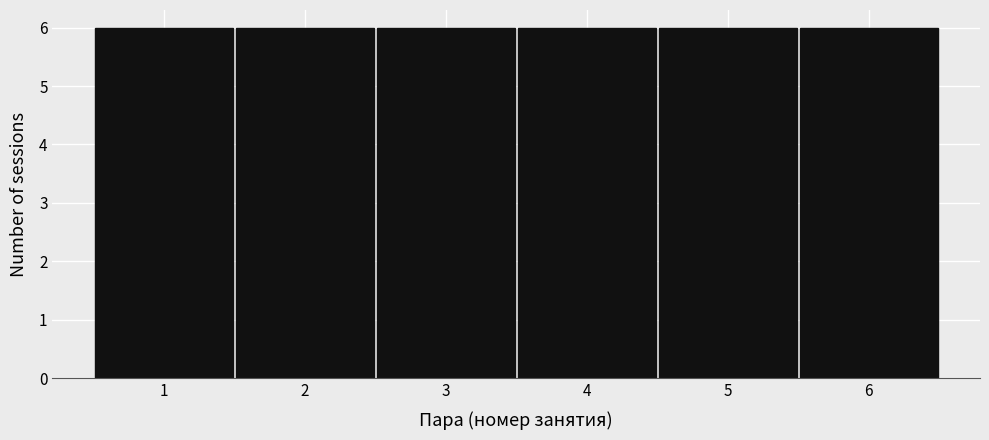

How tall is the bar that spans 1.5 to 2.5 on the x-axis? The values are not printed on the chart, so give them approximately, as read against the axis.

6